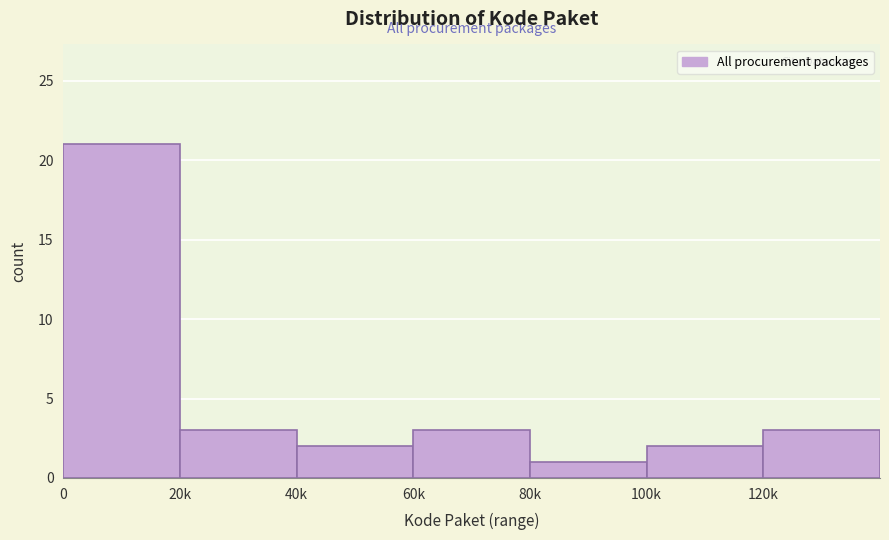

Reading left to right, list all the values displayed in this chart.

21	3	2	3	1	2	3